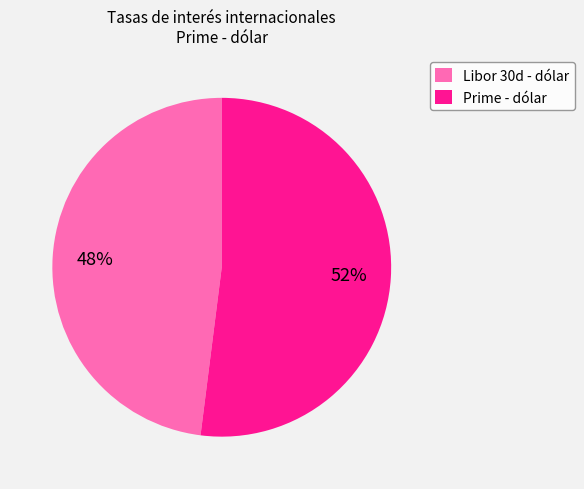

Which has a higher value, Prime - dólar or Libor 30d - dólar?

Prime - dólar